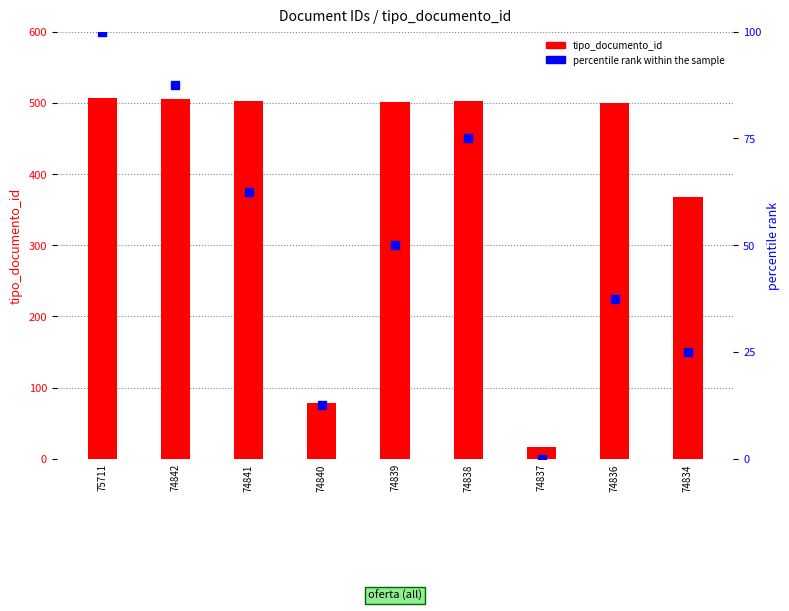

Which series has the widest spread of Y values?

tipo_documento_id